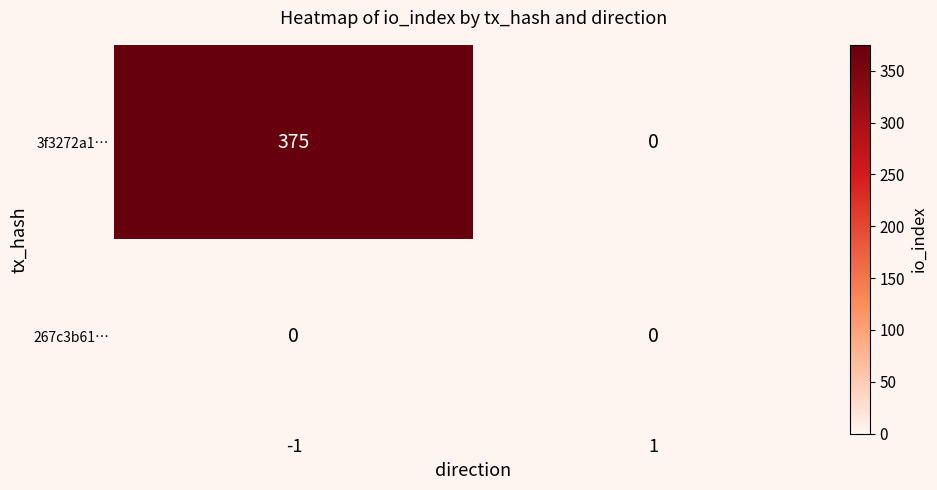

What is the sum of the 3f3272a1… values at -1 and 1?

375